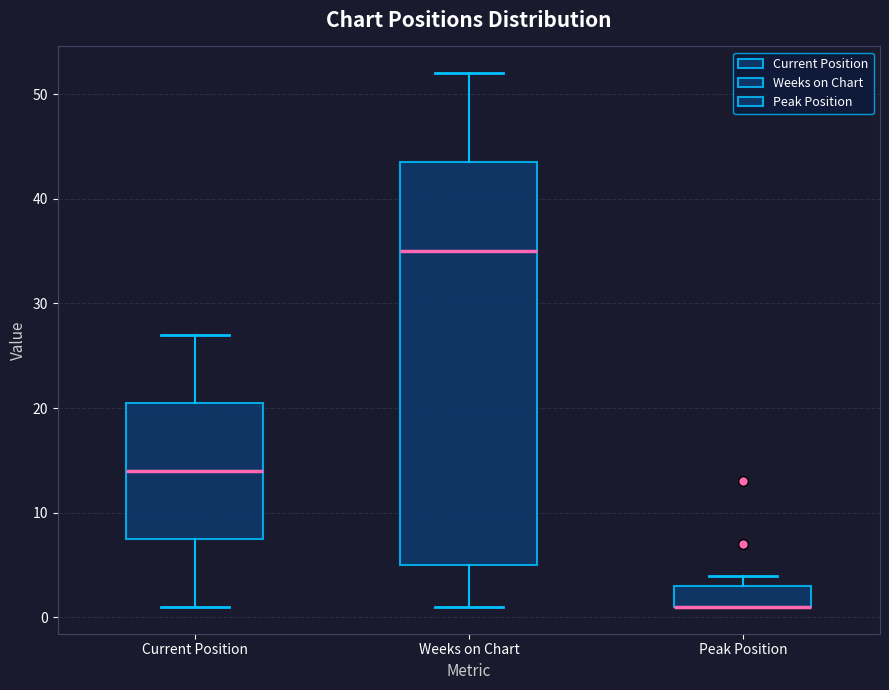

Reading left to right, read every box against the y-axis: the position of its median line, the range the box covers, and the ends of its whiskers. The values are not printed on the chart, so give them approximately, as read against the axis.

Current Position: median 14, box 8 to 21, whiskers 1 to 27
Weeks on Chart: median 35, box 5 to 44, whiskers 1 to 52
Peak Position: median 1 (drawn on the box's lower edge), box 1 to 3, whiskers 1 to 4